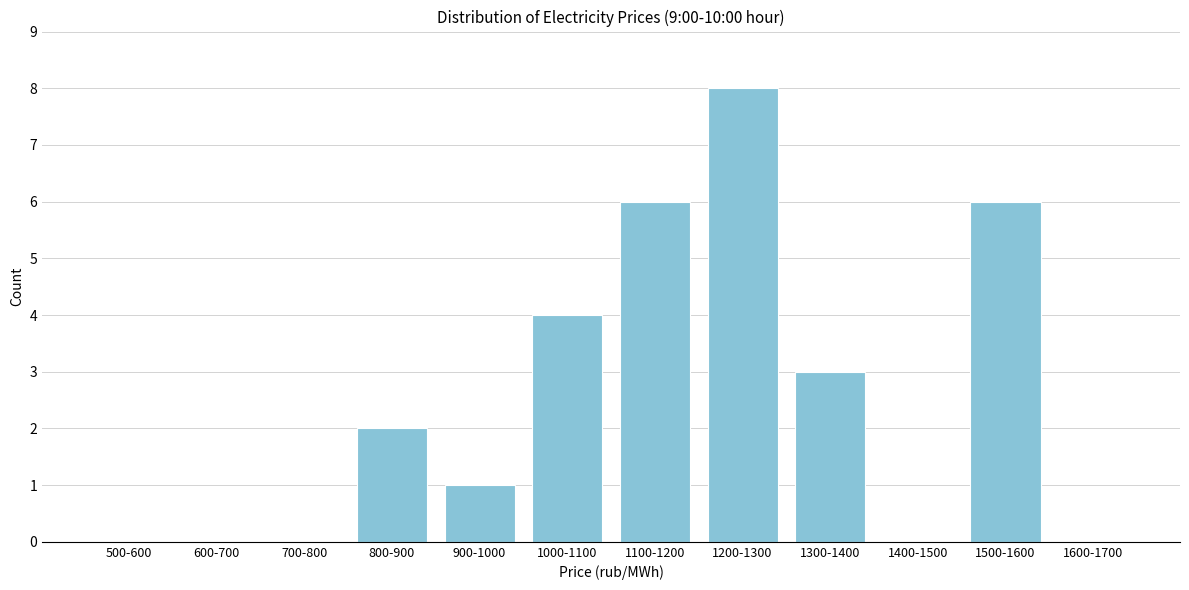

Reading right to left, transcribe all the data shown in this chart.

1600-1700=0	1500-1600=6	1400-1500=0	1300-1400=3	1200-1300=8	1100-1200=6	1000-1100=4	900-1000=1	800-900=2	700-800=0	600-700=0	500-600=0